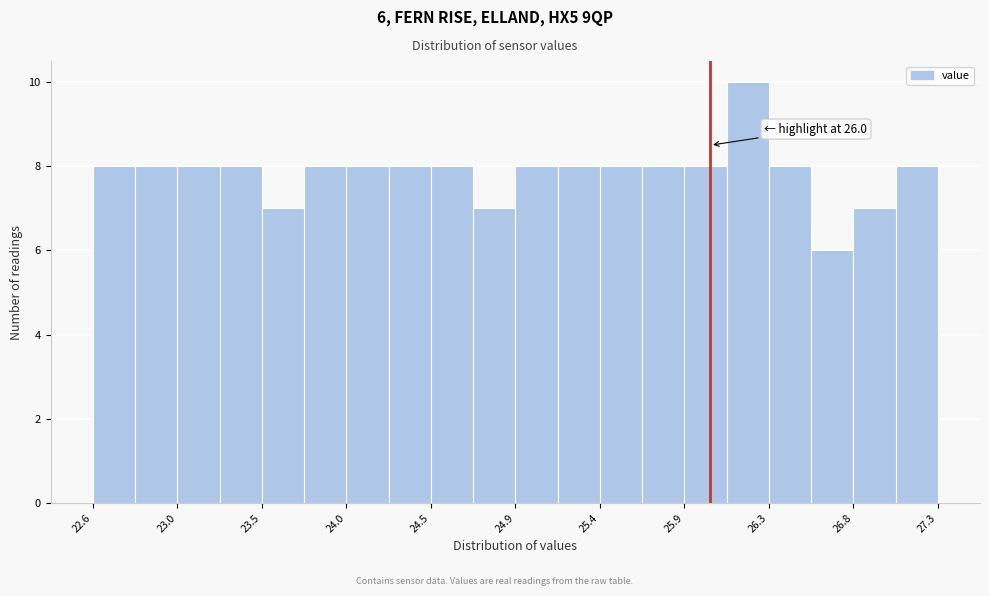

Which range on the x-axis has the tallest bar?

26.10 to 26.30